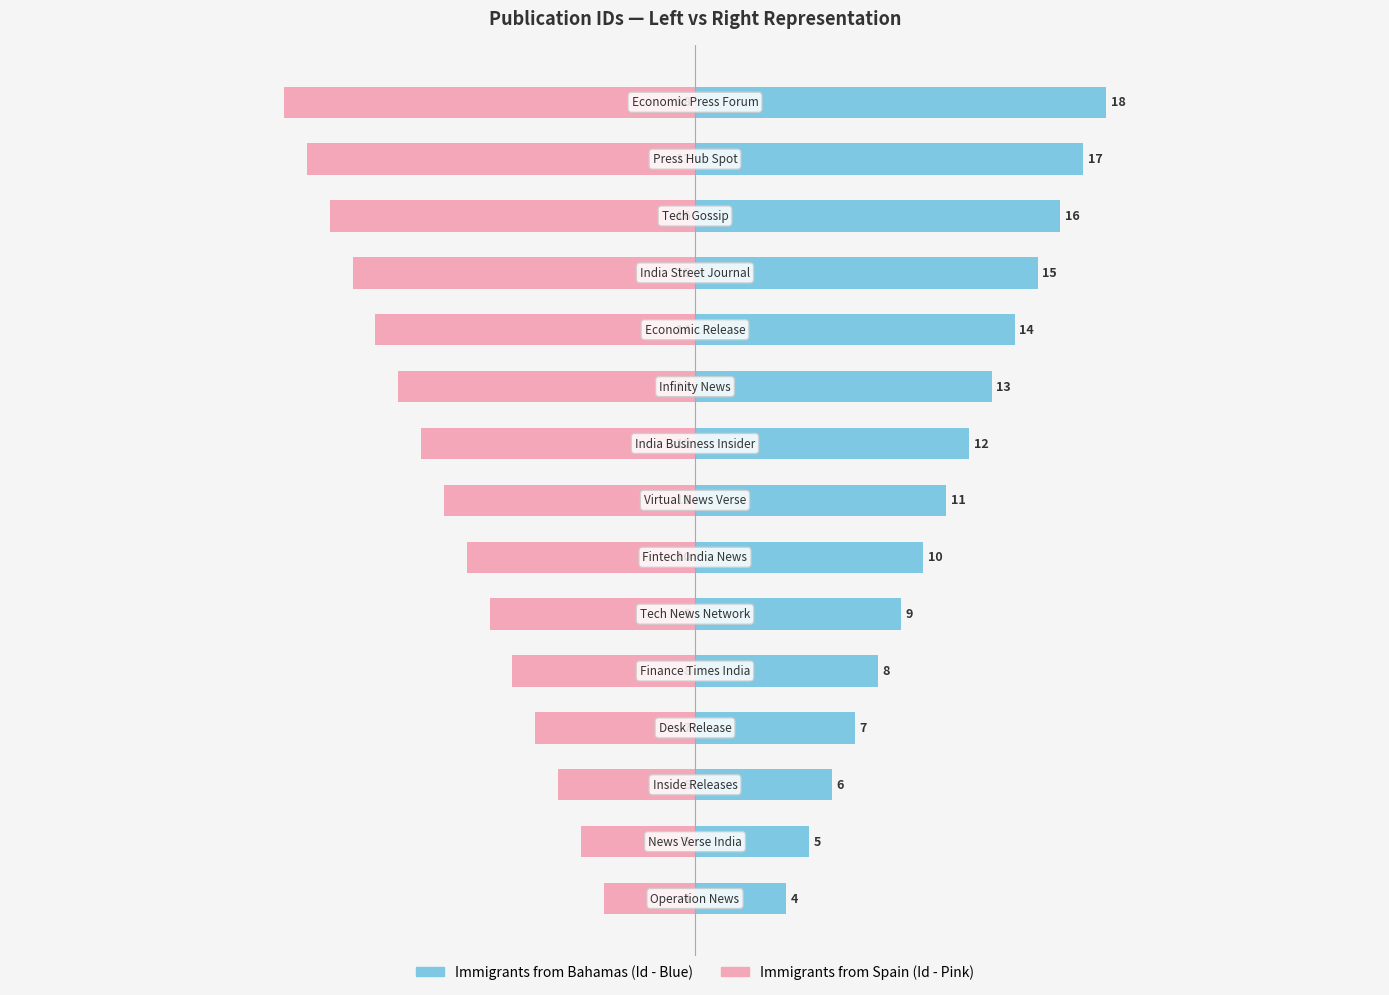

What is the difference between the maximum and minimum values in the Publication ID (Pink) series?

14